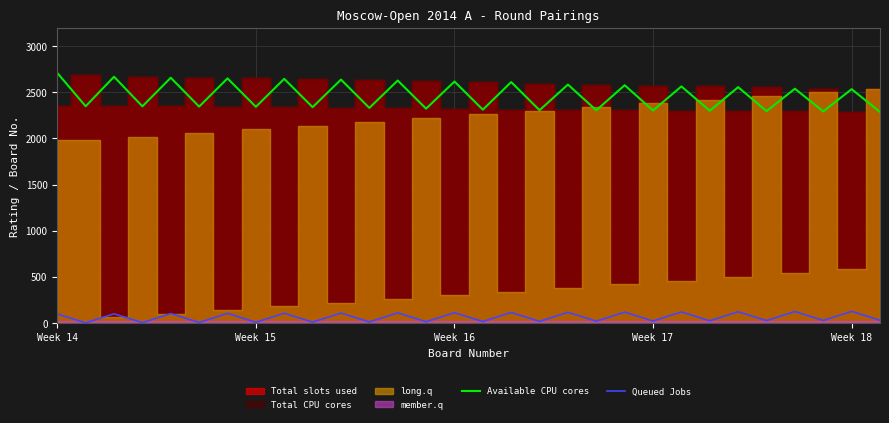

True or false: Available CPU cores and Queued Jobs cross at least once.

False